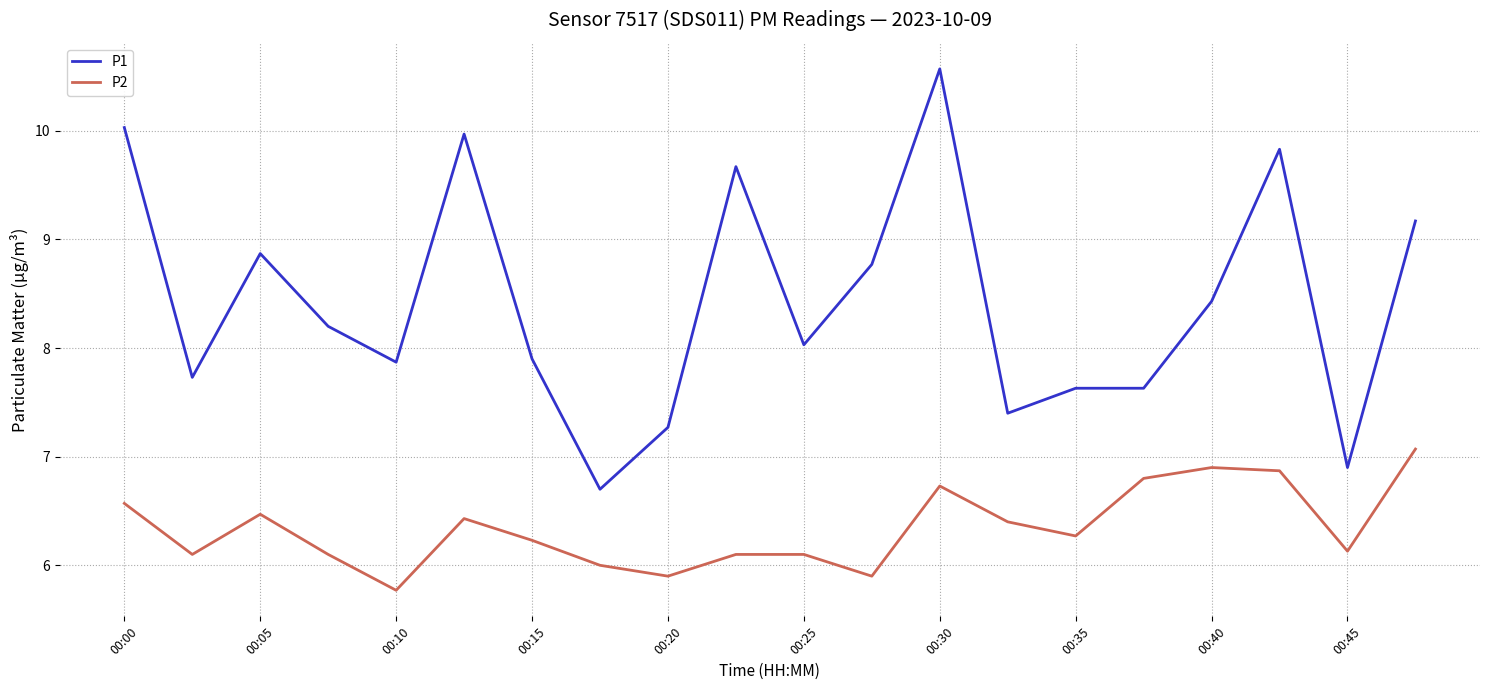

What is the sum of all P1 values?

168.6